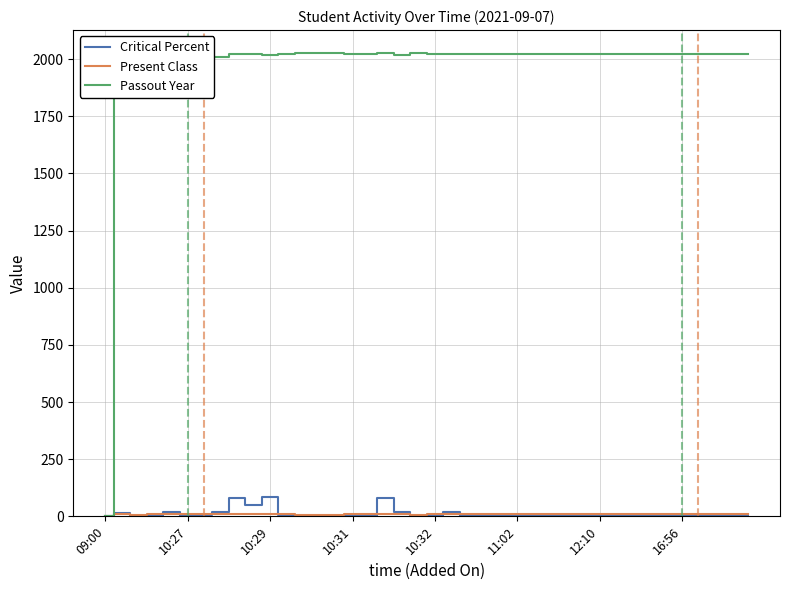

What is the total value across all series at 16?

2034